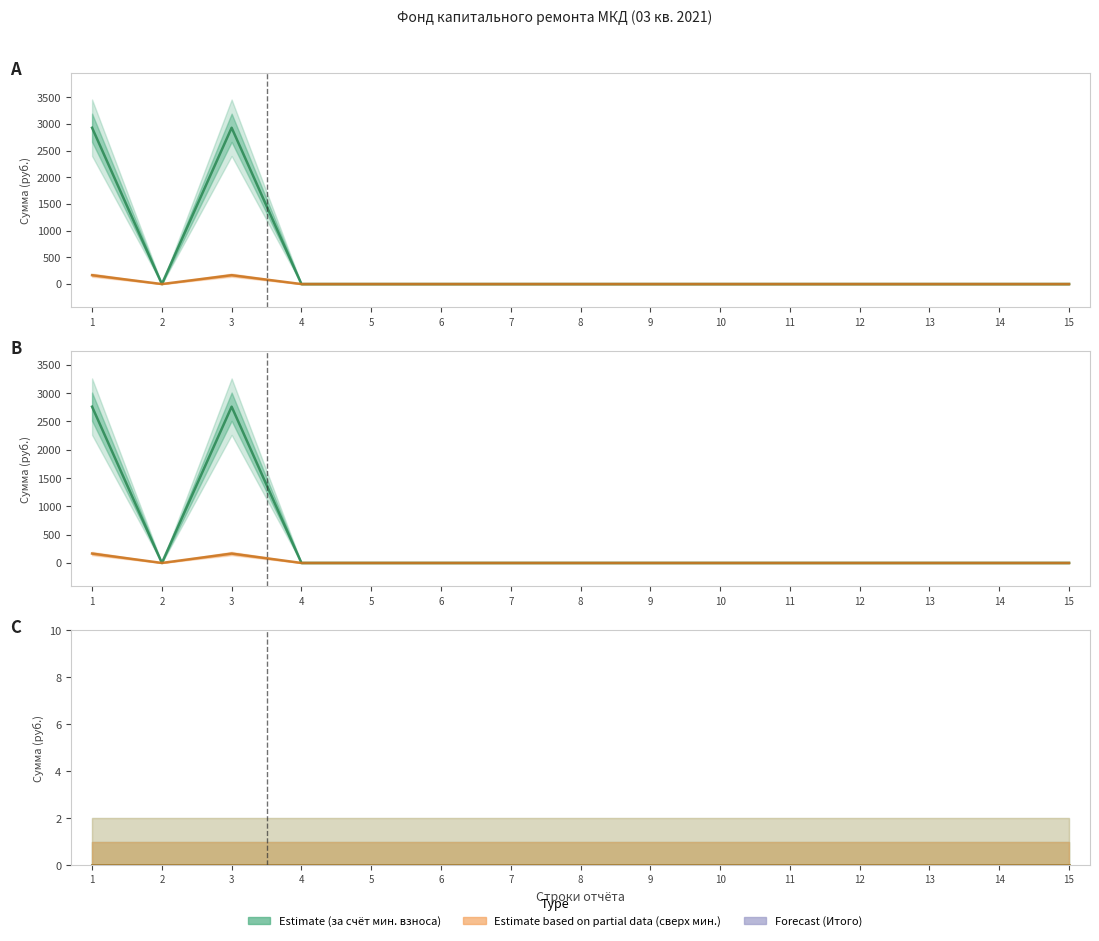

True or false: Взносы has a value of -63.9 at 15.

False